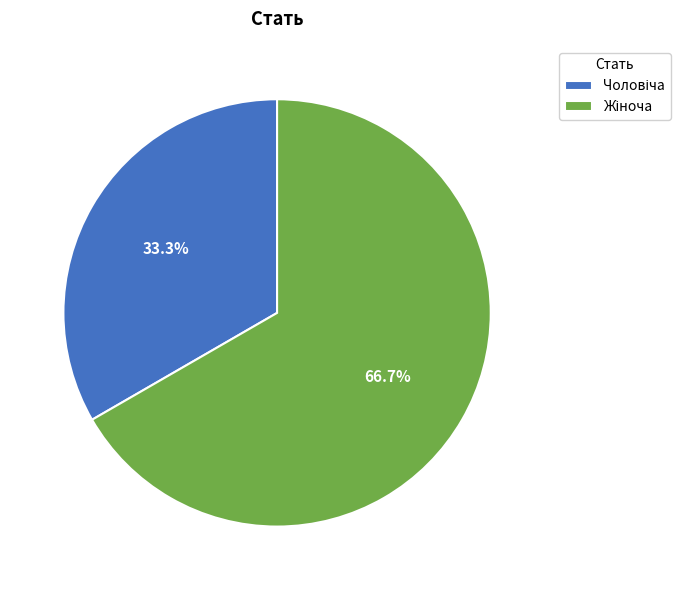

Does any single category account for the majority?

Yes